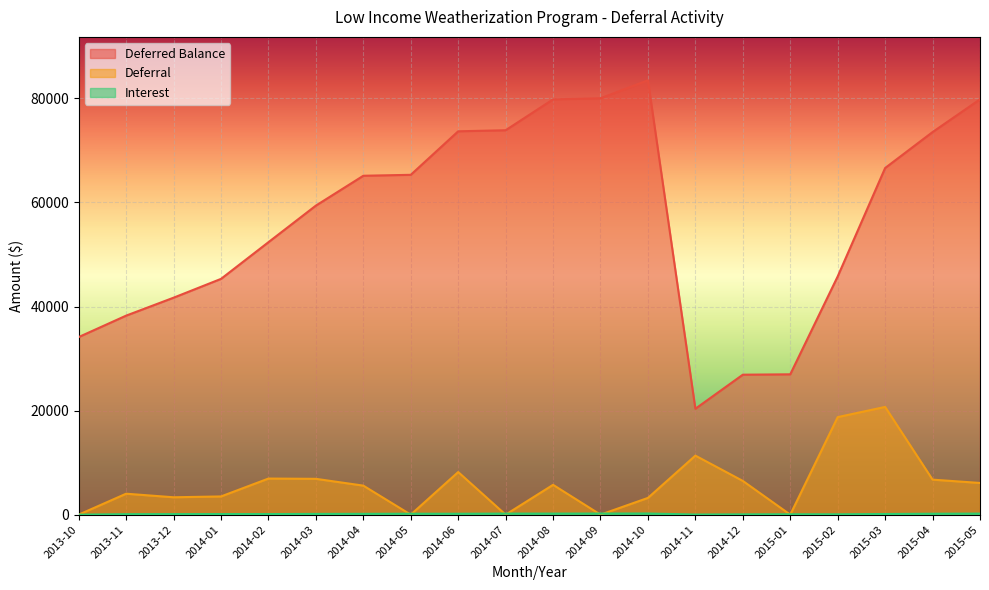

At which category does Deferral reach its first local peak?

2013-11